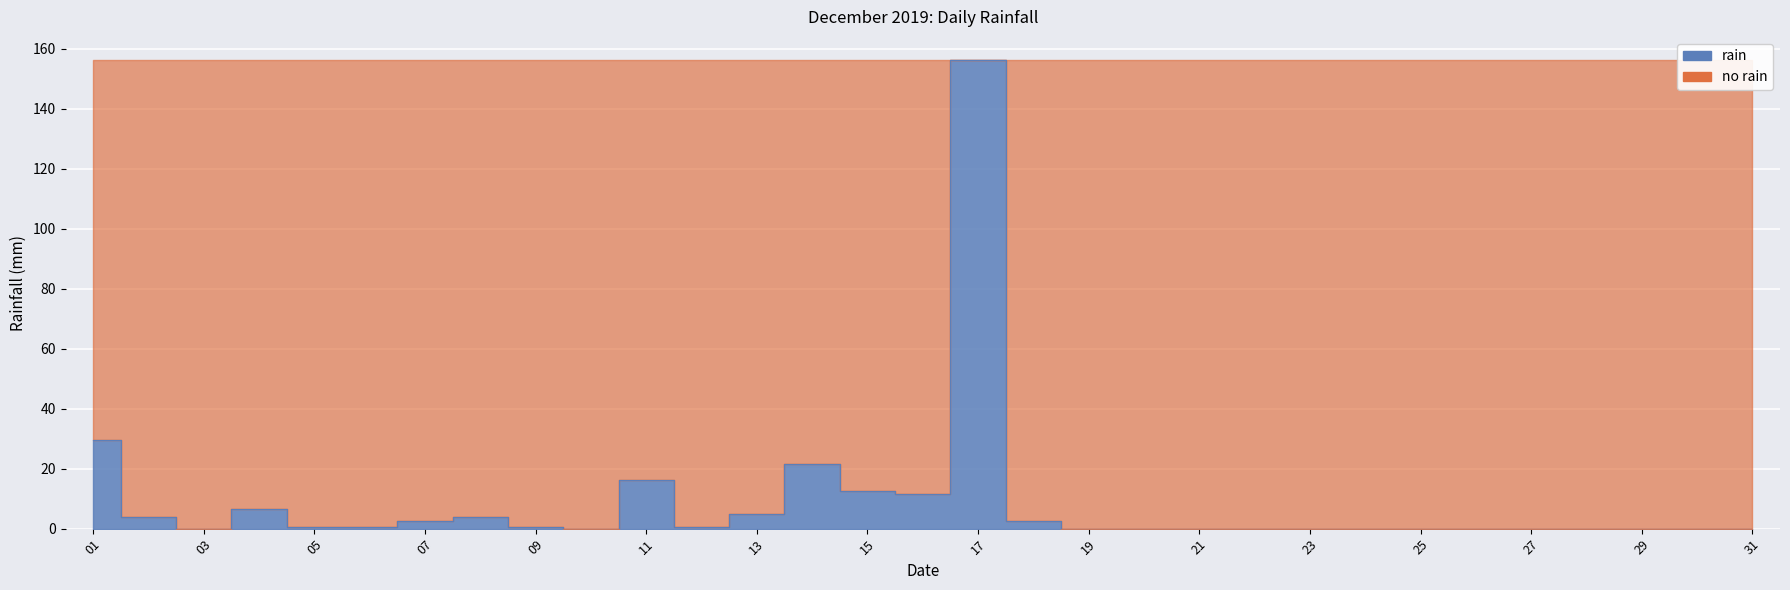

Rank the categories by value from highest to lowest.

2019-12-17, 2019-12-01, 2019-12-14, 2019-12-11, 2019-12-15, 2019-12-16, 2019-12-04, 2019-12-13, 2019-12-08, 2019-12-02, 2019-12-07, 2019-12-18, 2019-12-05, 2019-12-06, 2019-12-09, 2019-12-12, 2019-12-03, 2019-12-10, 2019-12-19, 2019-12-20, 2019-12-21, 2019-12-22, 2019-12-23, 2019-12-24, 2019-12-25, 2019-12-26, 2019-12-27, 2019-12-28, 2019-12-29, 2019-12-30, 2019-12-31